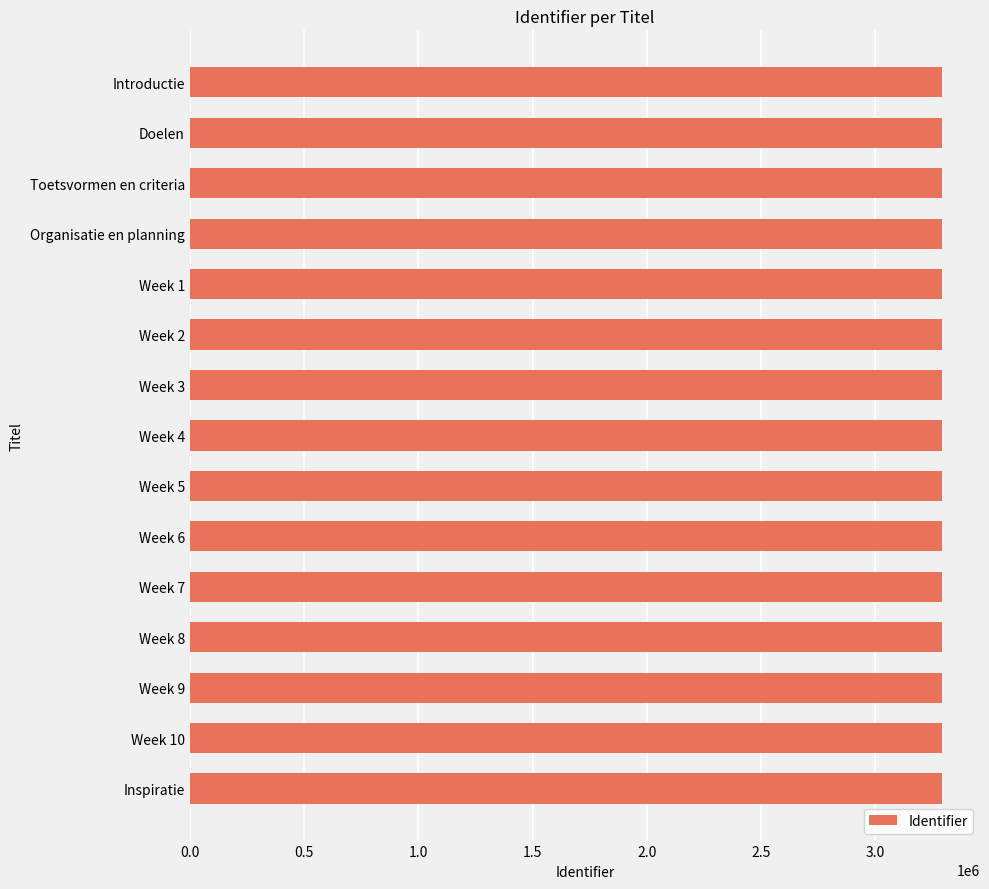

Is it true that the value at Organisatie en planning is 3292618?

True